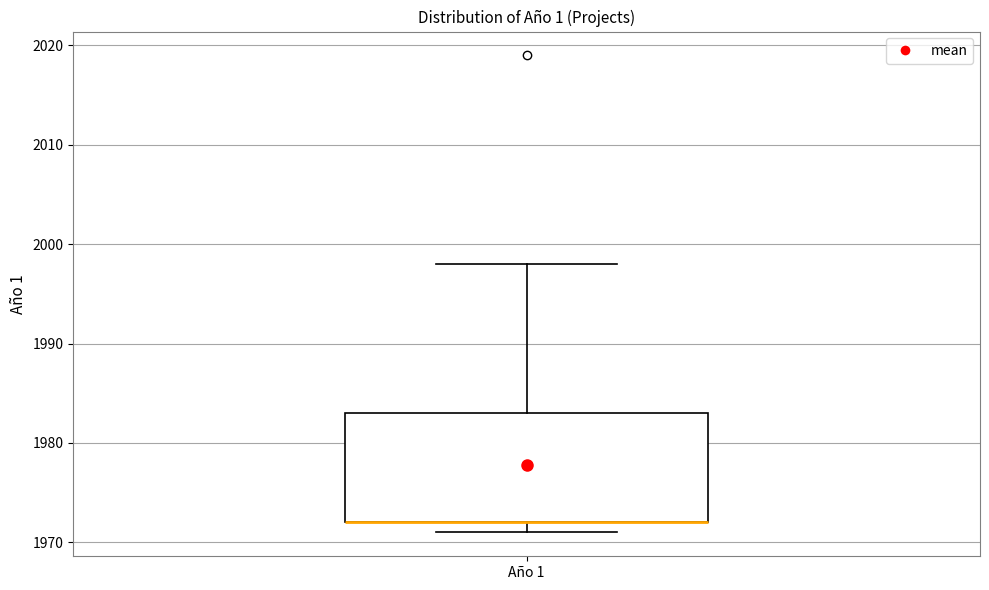

Transcribe this box plot: give where the median line is, the range the box spans, and where the two whiskers end, as read against the y-axis. The values are not printed on the chart, so give them approximately, as read against the axis.

median 1972 (drawn on the box's lower edge), box 1972 to 1983, whiskers 1971 to 1998